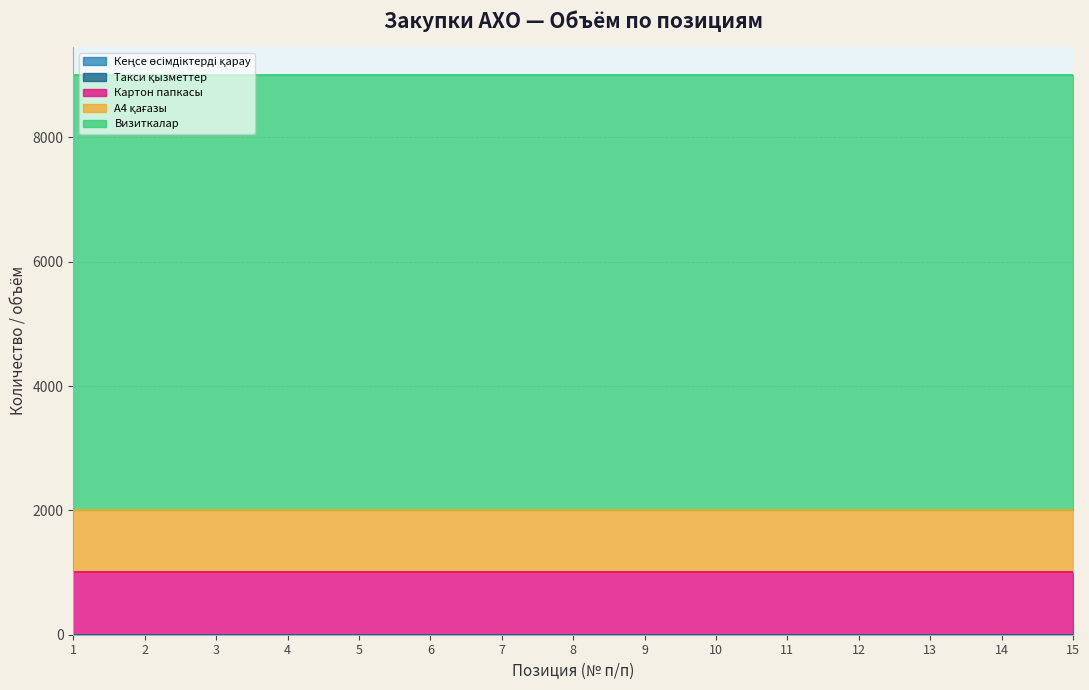

Where is Картон папкасы nearest to the value 1000?

1